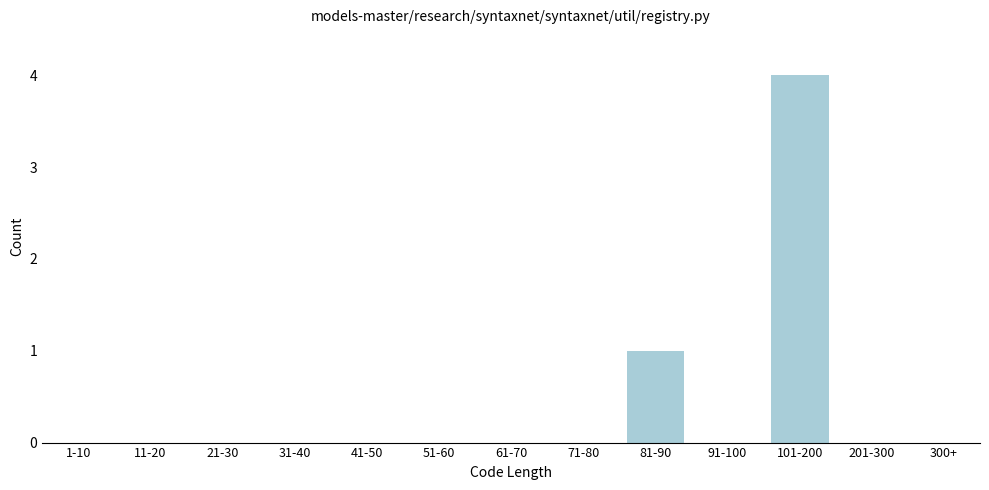

Reading left to right, what are all the values shown in this chart?

1-10=0	11-20=0	21-30=0	31-40=0	41-50=0	51-60=0	61-70=0	71-80=0	81-90=1	91-100=0	101-200=4	201-300=0	300+=0